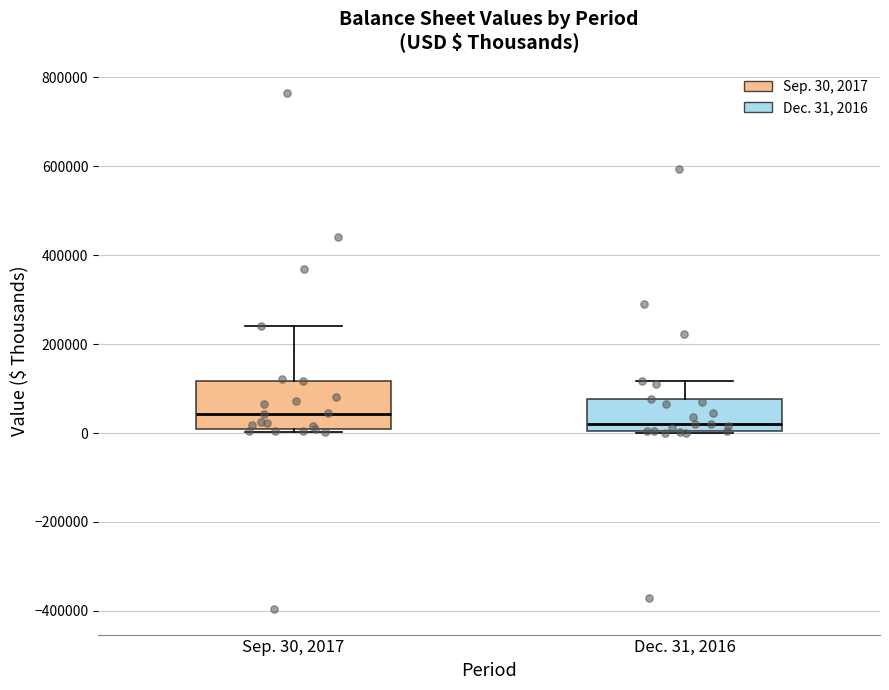

Reading left to right, transcribe this box plot: for each box, give where its median line is, the range the box spans, and where its two whiskers end, as read against the y-axis. The values are not printed on the chart, so give them approximately, as read against the axis.

Sep. 30, 2017: median 40000, box 0 to 120000, whiskers 0 (just below the box's lower edge) to 240000
Dec. 31, 2016: median 20000, box 0 to 80000, whiskers 0 to 120000